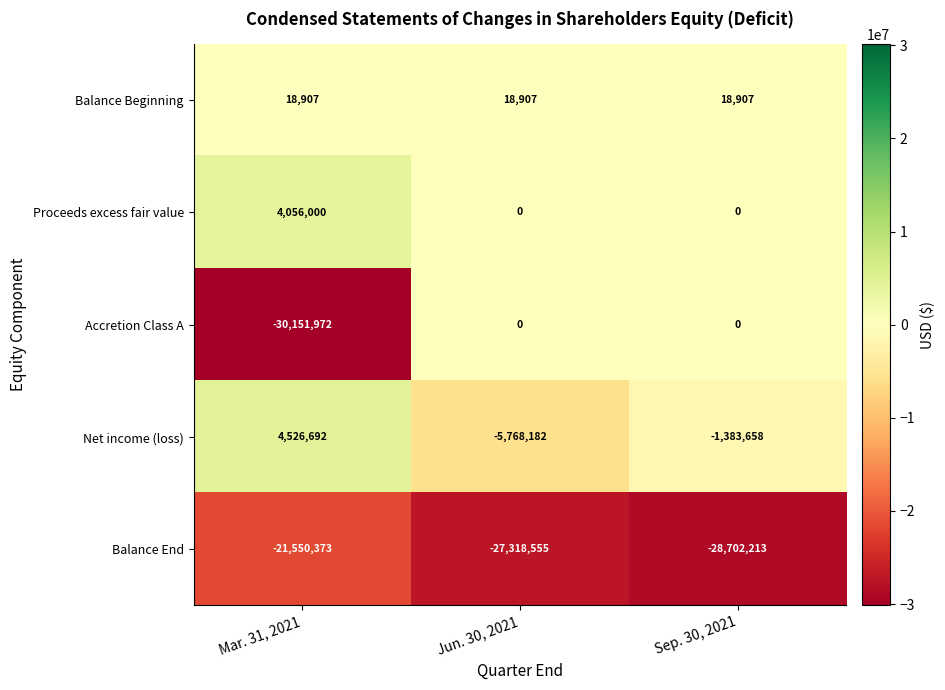

Which category has the lowest value across all series?

Mar. 31, 2021